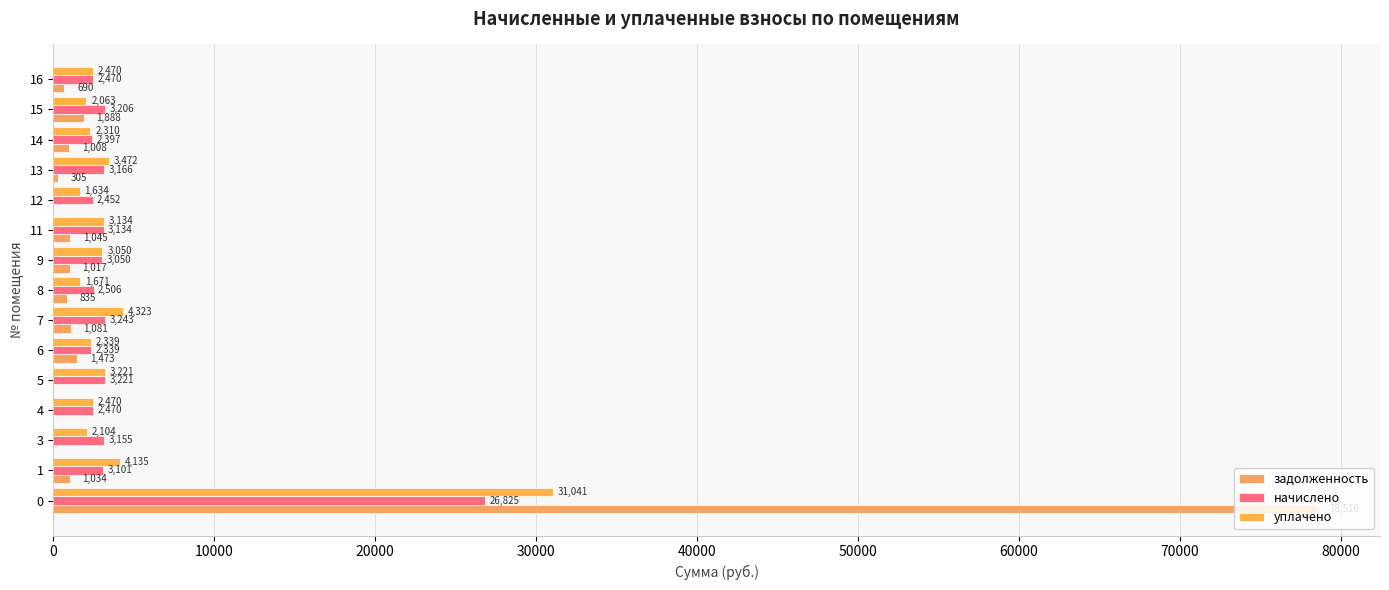

Count the number of data series in this chart.

3